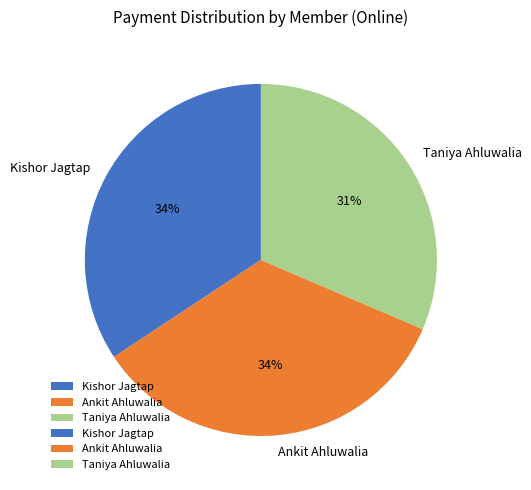

Is there any slice that represents more than half of the pie?

No